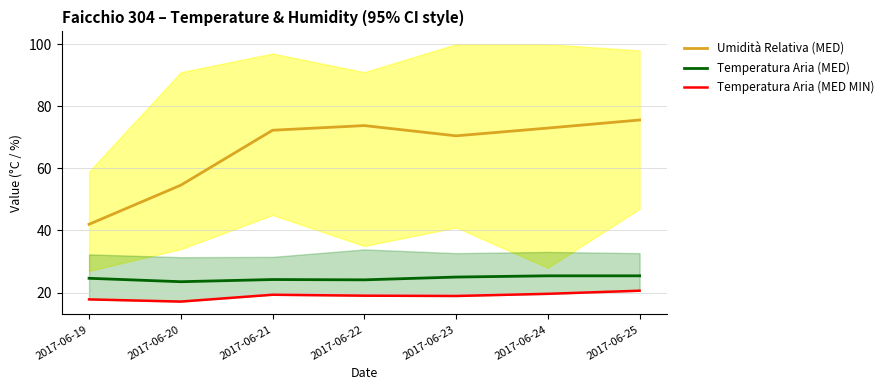

What is the lowest value of the Temperatura Aria (MED MIN) series?

17.1